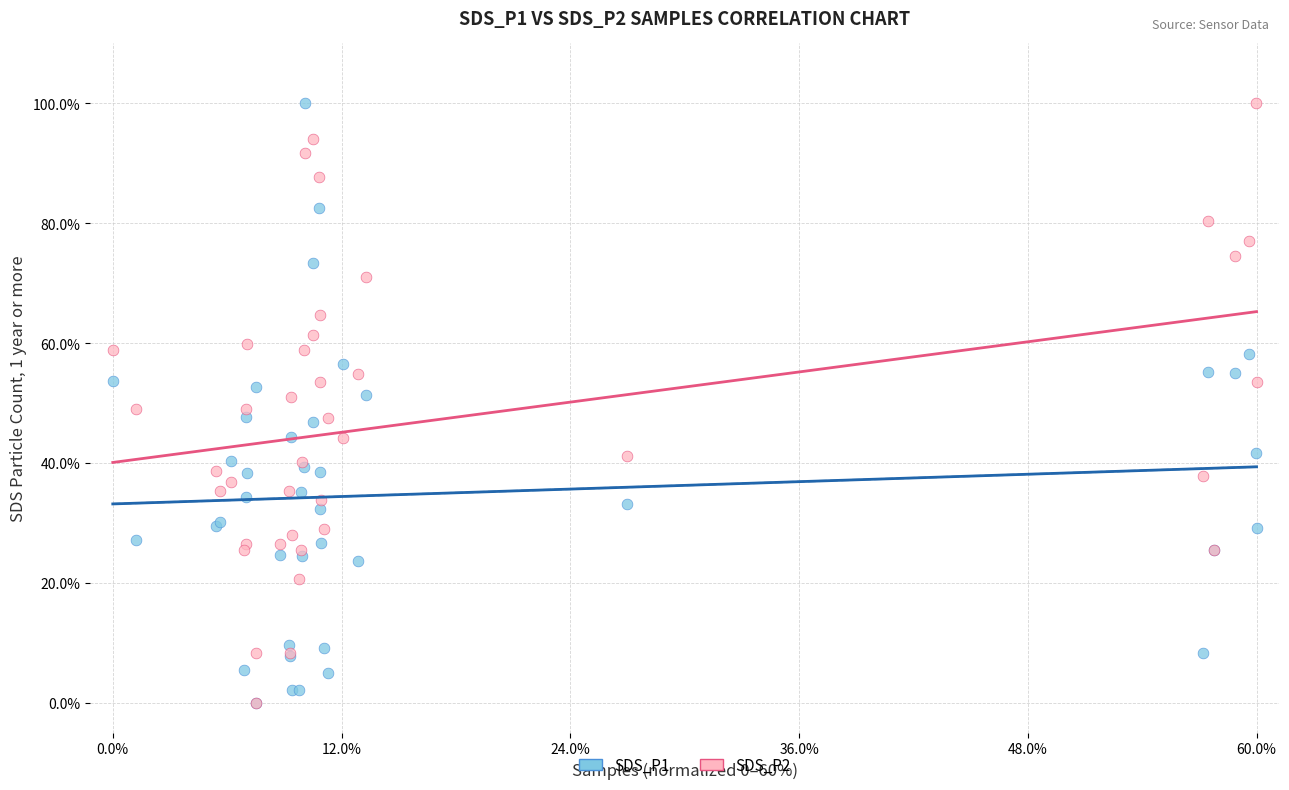

What are all the series names shown in the legend?

SDS_P1, SDS_P2